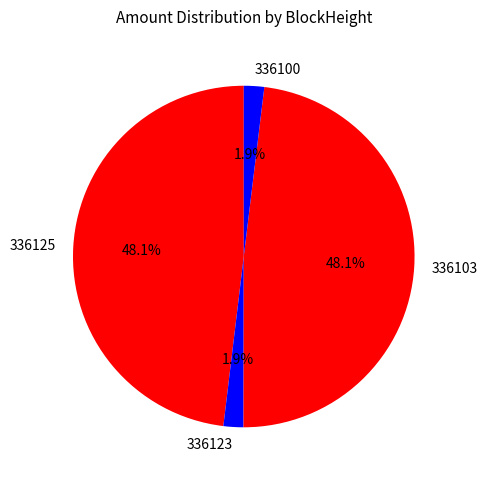

Combined, do 336100 and 336123 account for over 50%?

No